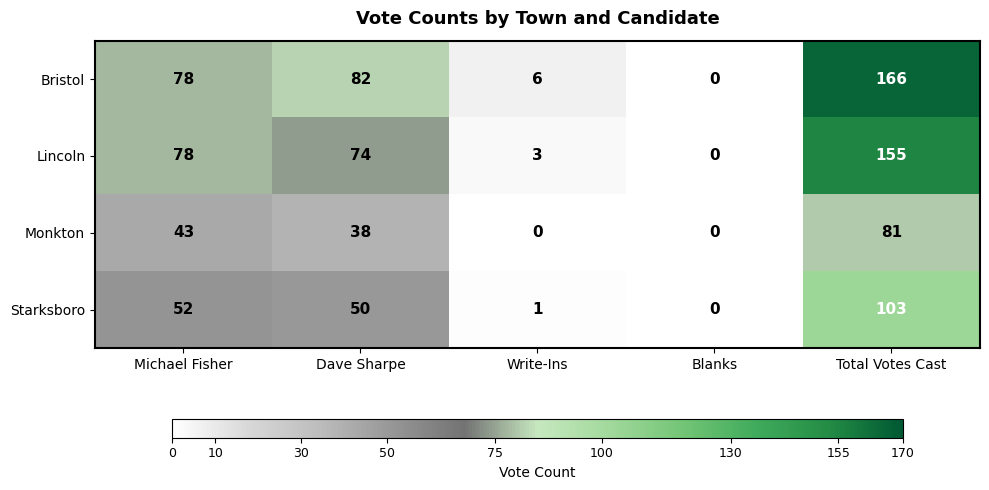

What is the sum of the Starksboro values at Dave Sharpe and Michael Fisher?

102